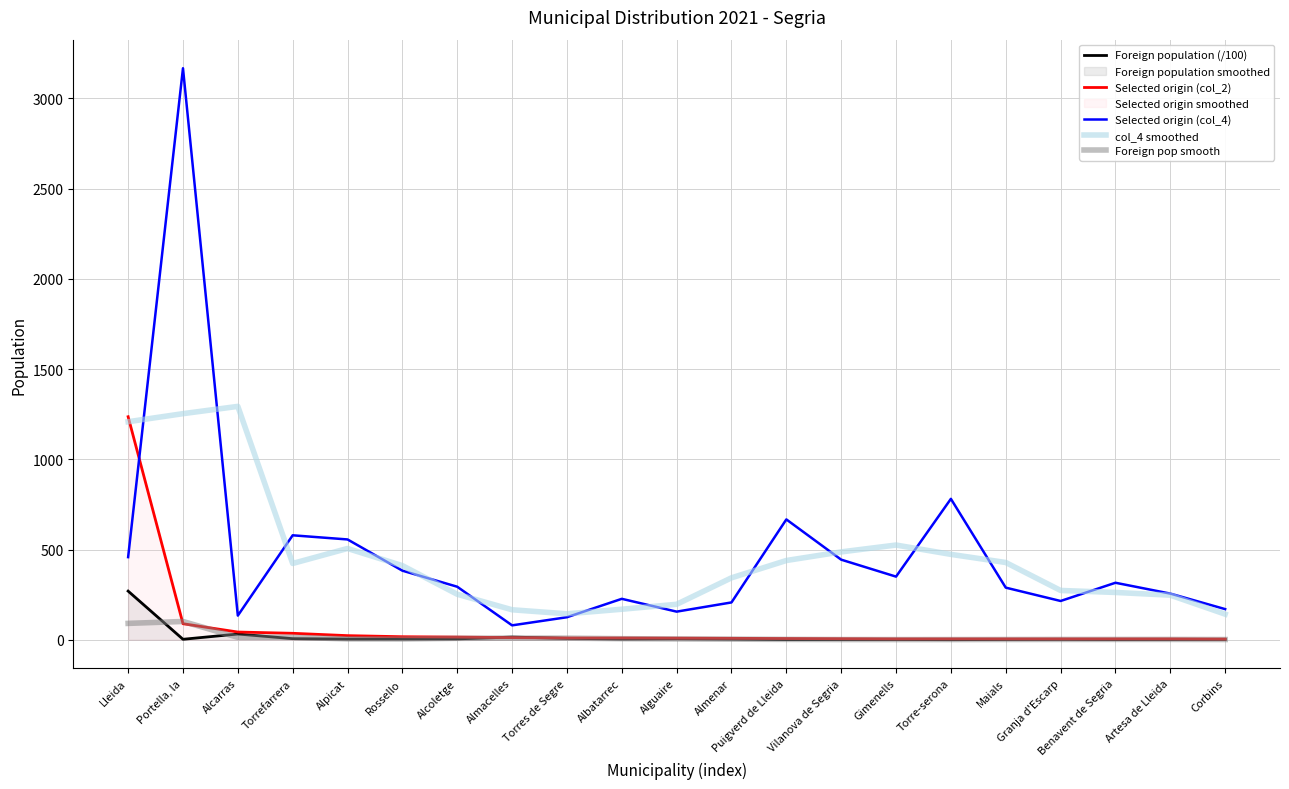

Which series has the largest range (max minus min)?

Selected origin (col_4)